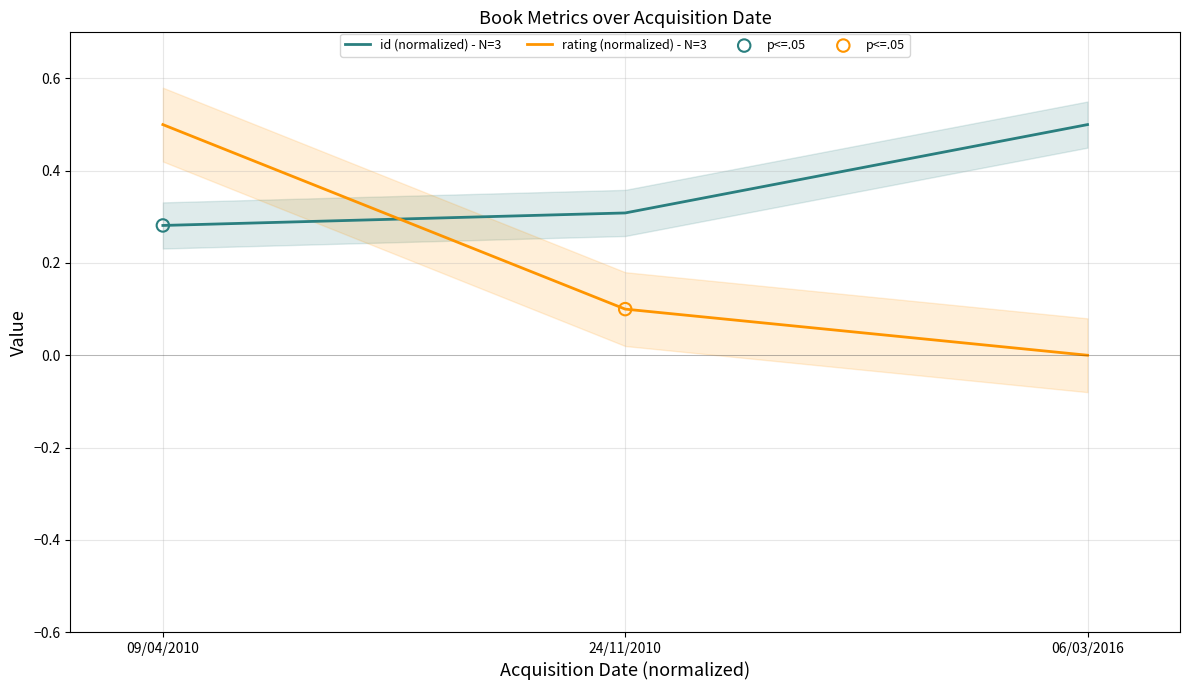

At how many categories does at least one series exceed 0?

3